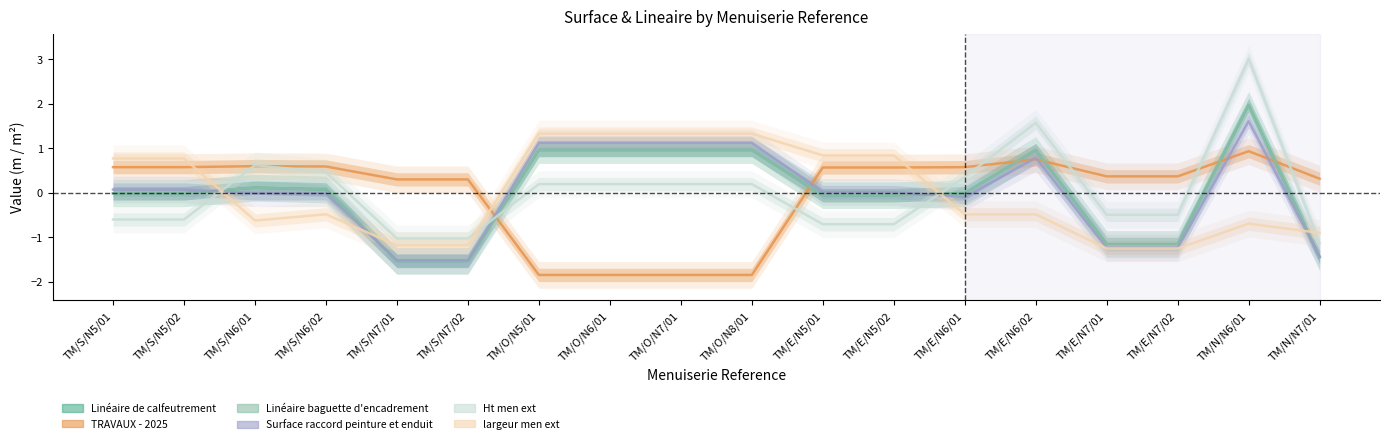

What is the greatest value displayed?

3.0